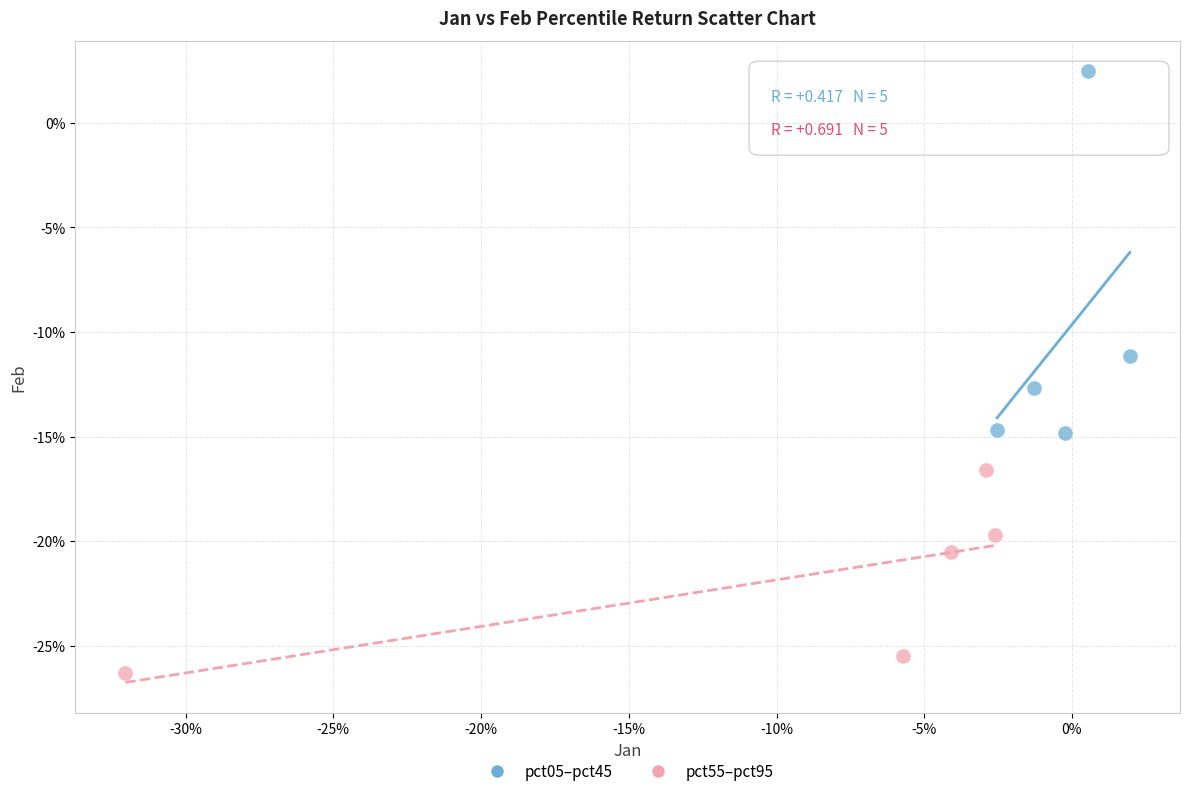

What are all the series names shown in the legend?

pct05–pct45, pct55–pct95